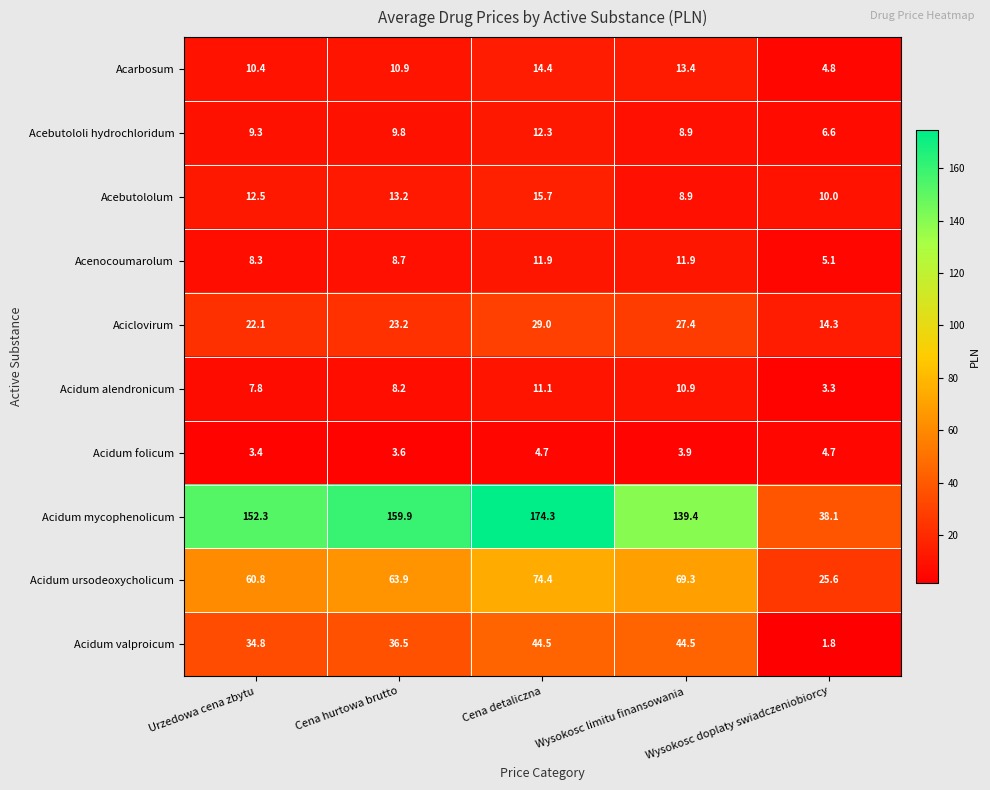

Which series changed the most between Wysokosc limitu finansowania and Wysokosc doplaty swiadczeniobiorcy?

Acidum mycophenolicum